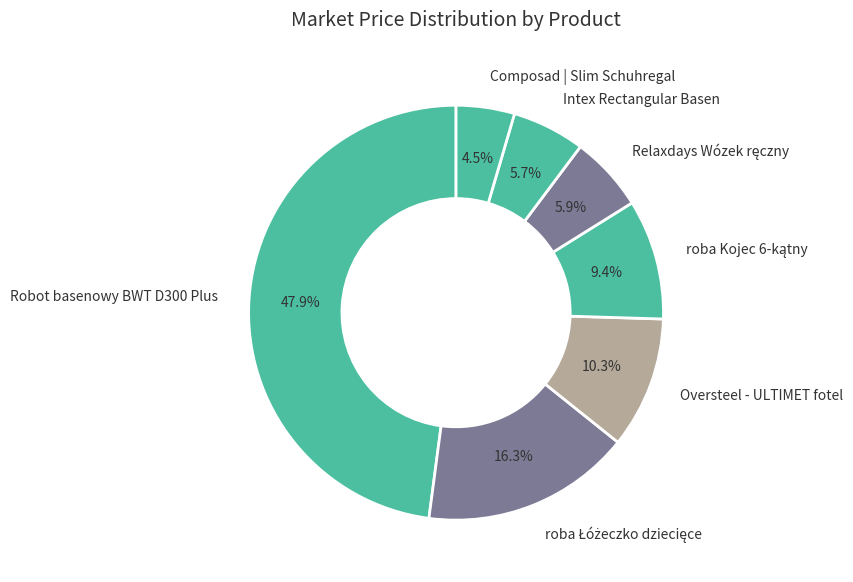

Between Robot basenowy BWT D300 Plus and Oversteel - ULTIMET fotel, which is larger?

Robot basenowy BWT D300 Plus